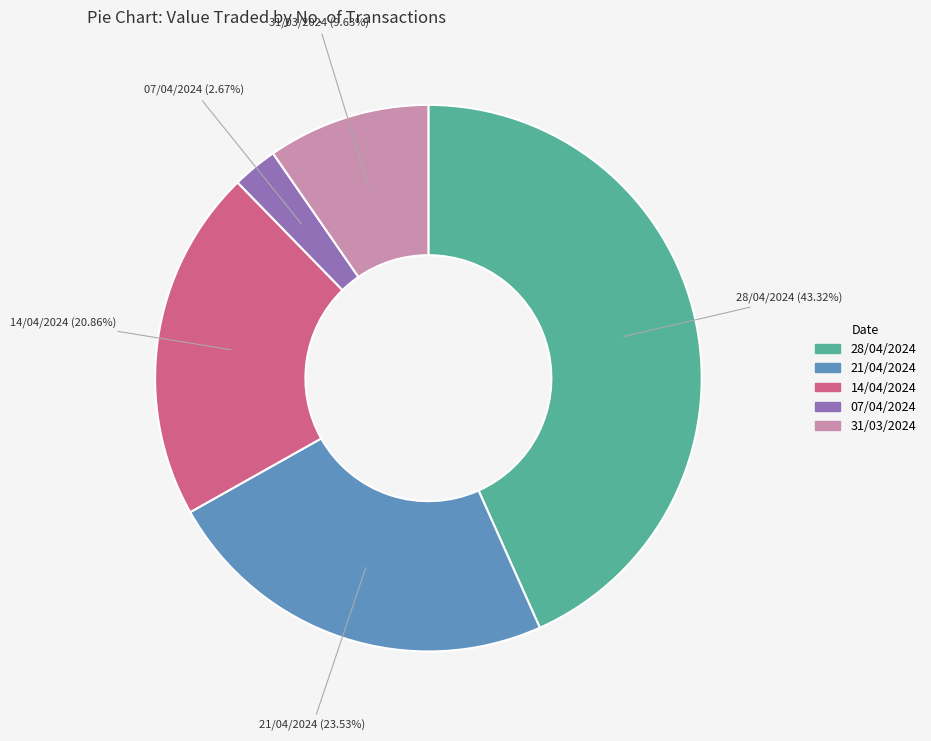

True or false: 14/04/2024 accounts for 21% of the total.

True